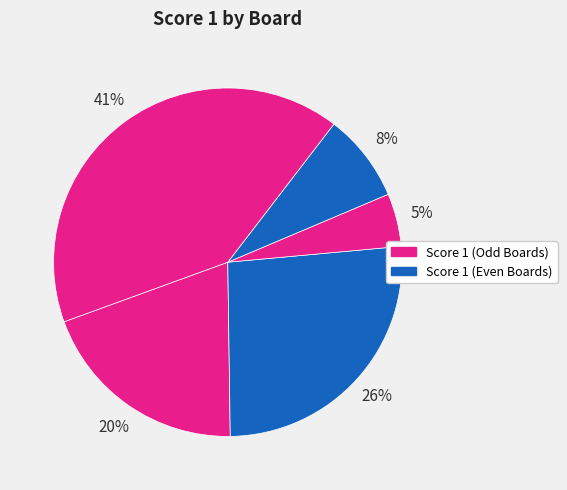

How many segments does this pie chart have?

5